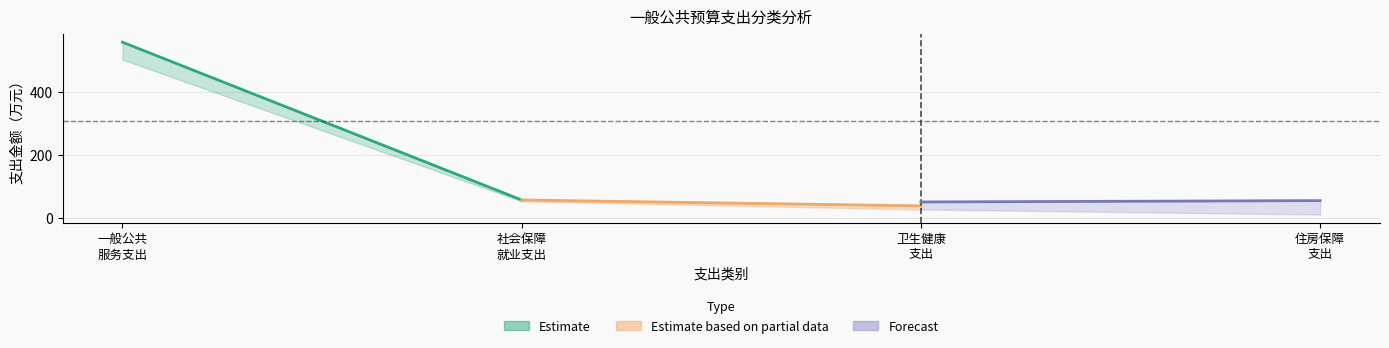

What is the difference between the maximum and minimum values in the Forecast series?

4.3